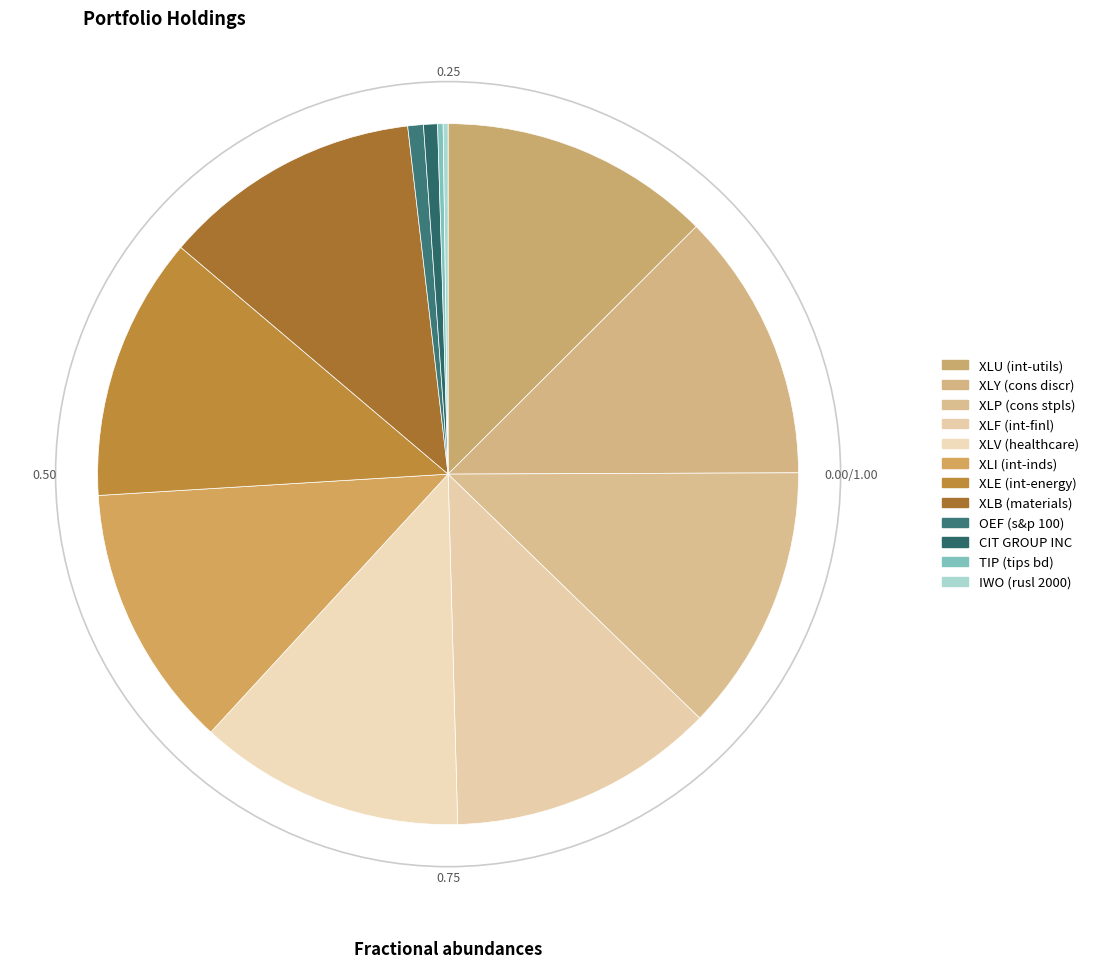

To the nearest percent, what is the average slice percentage?

8%